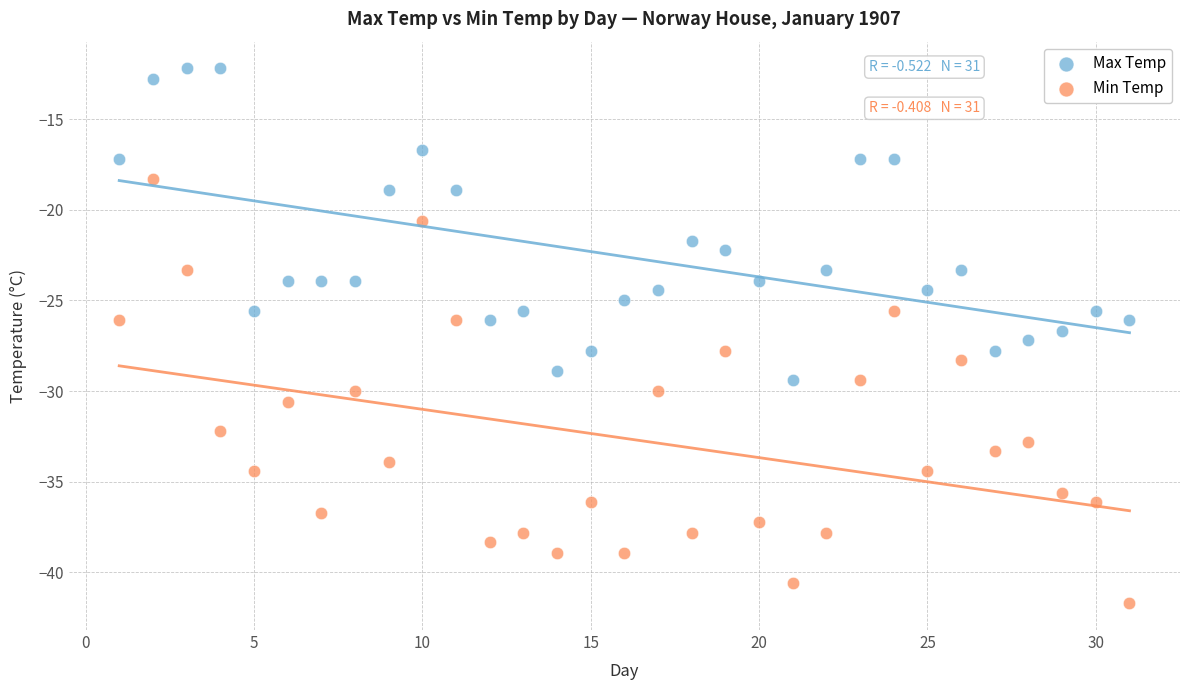

Which series reaches the maximum Y coordinate?

Max Temp